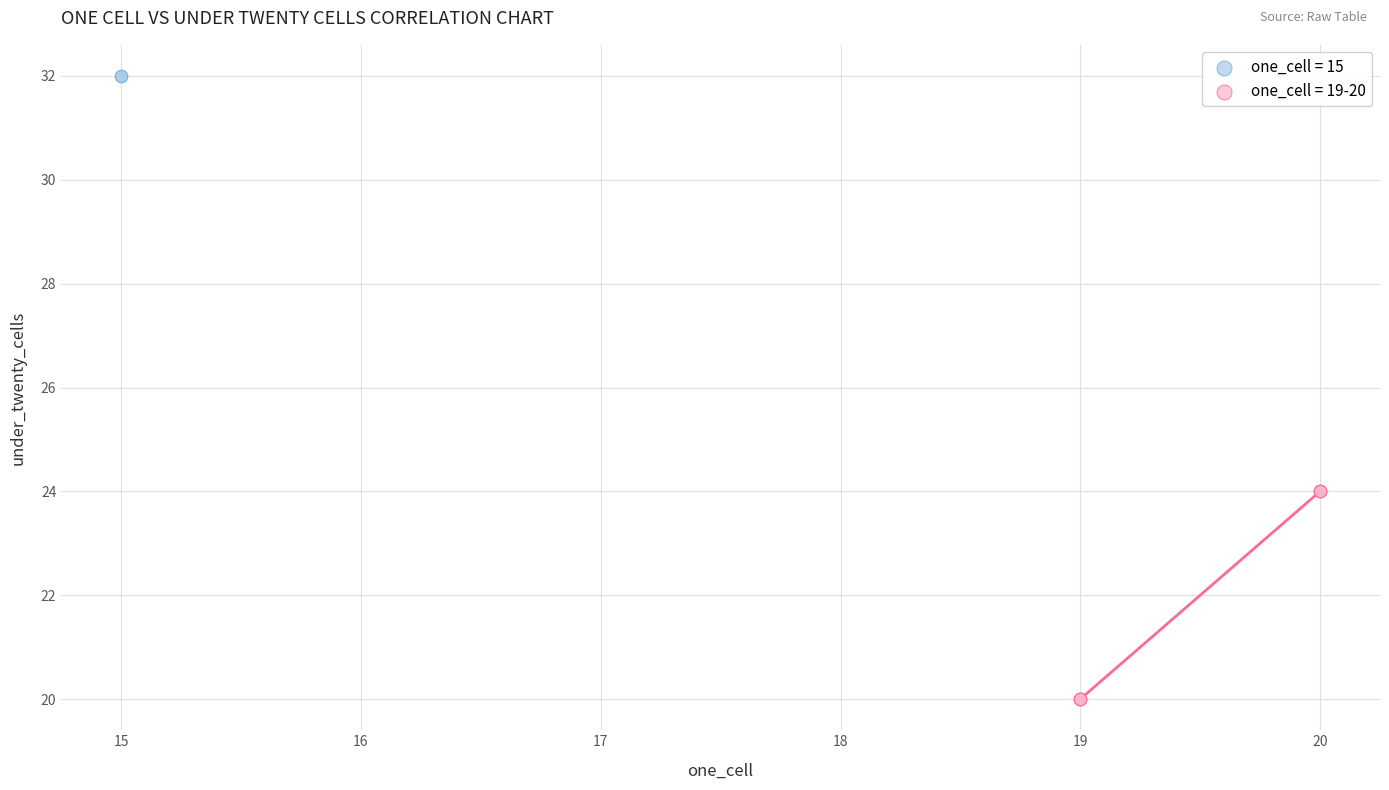

What are all the series names shown in the legend?

one_cell = 15, one_cell = 19-20